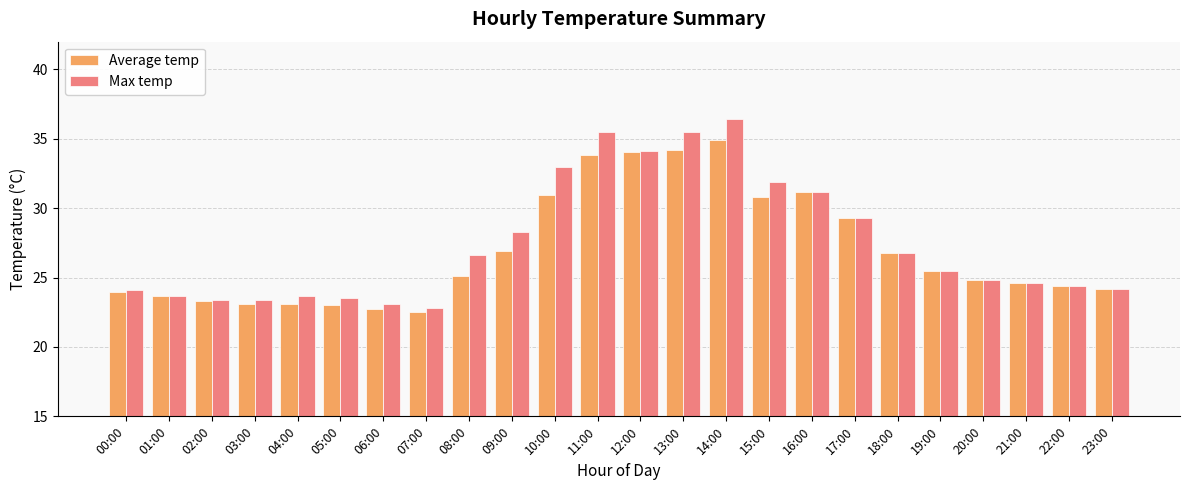

Rank the series by their maximum value, from lowest to highest.

Average temp, Max temp